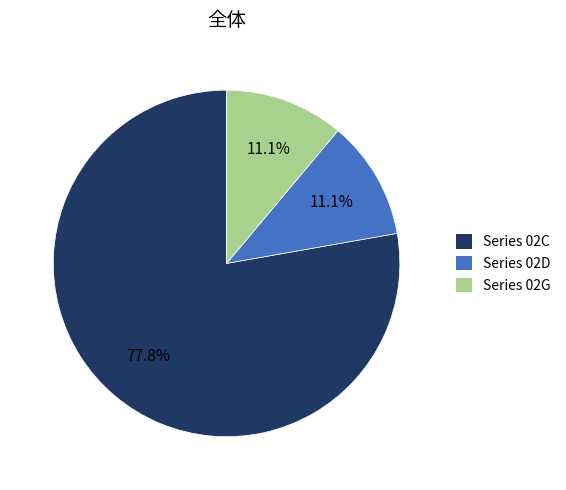

Is there any slice that represents more than half of the pie?

Yes